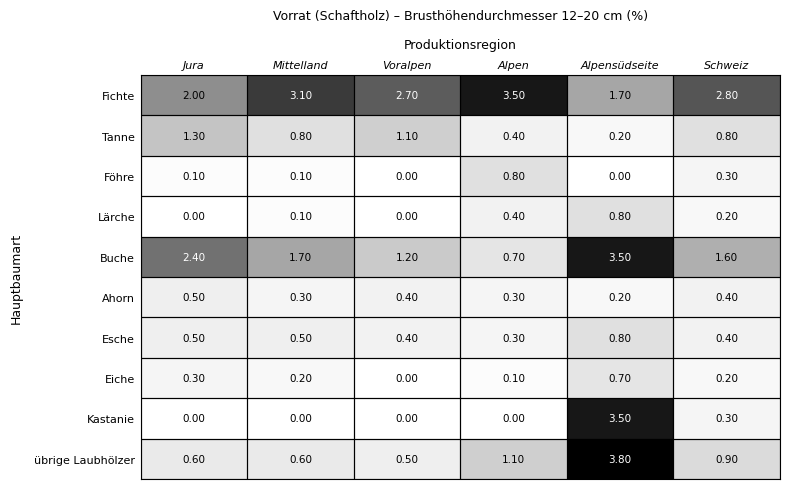

At which category is the sum across all series the highest?

Alpensüdseite